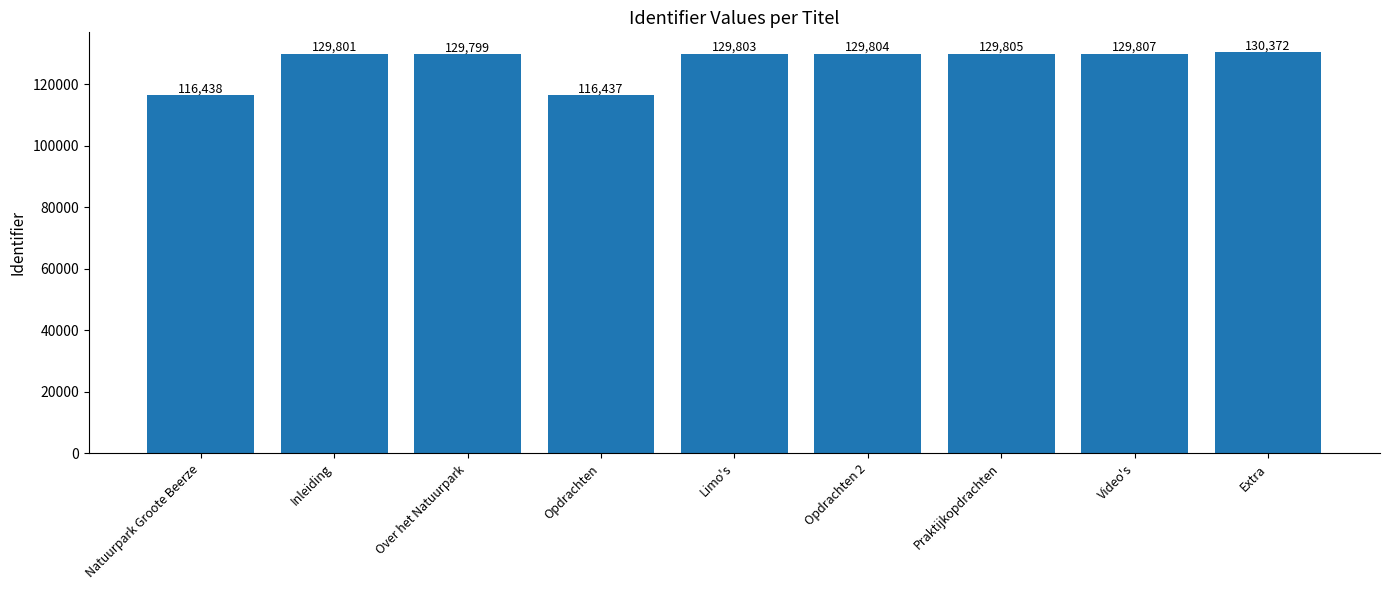

What is the average value?

126896